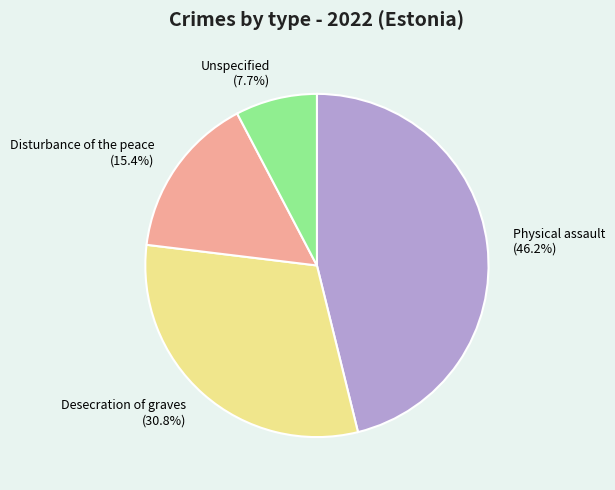

Which category has the biggest portion of the pie?

Physical assault